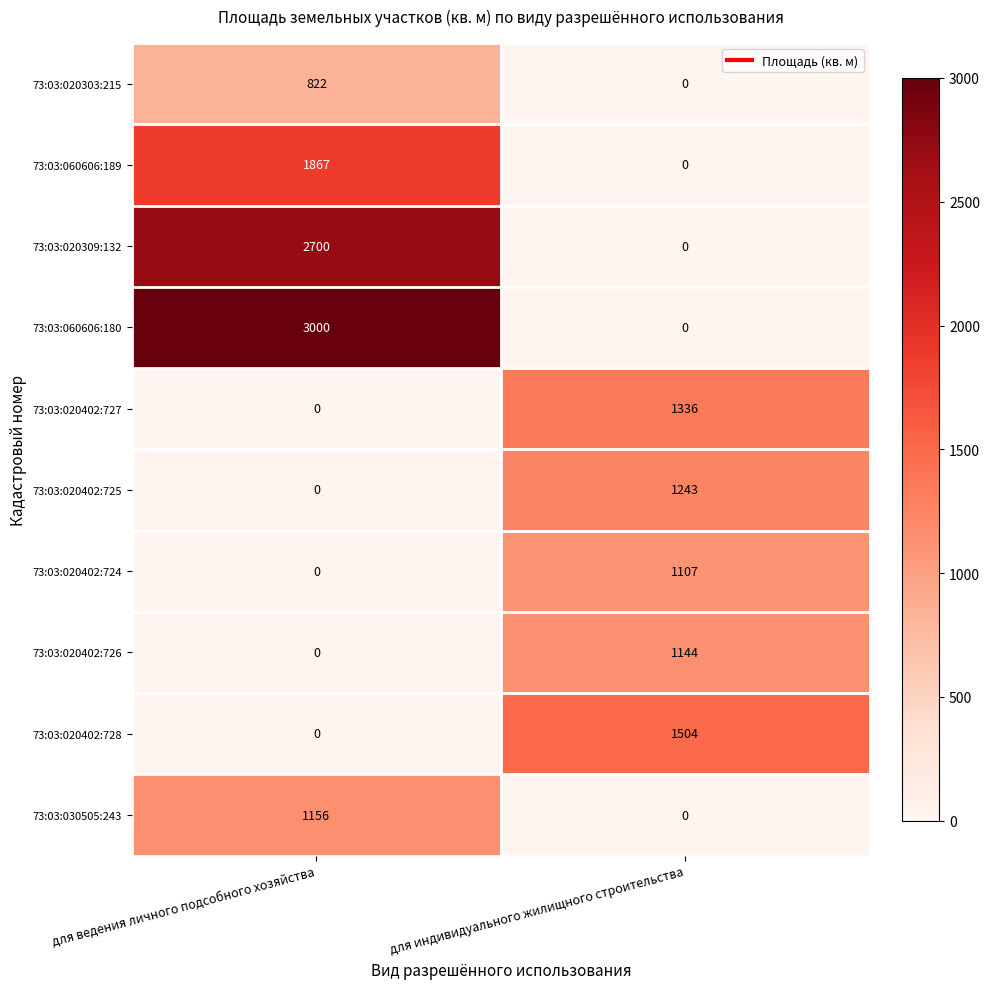

At which category is the sum across all series the highest?

для ведения личного подсобного хозяйства